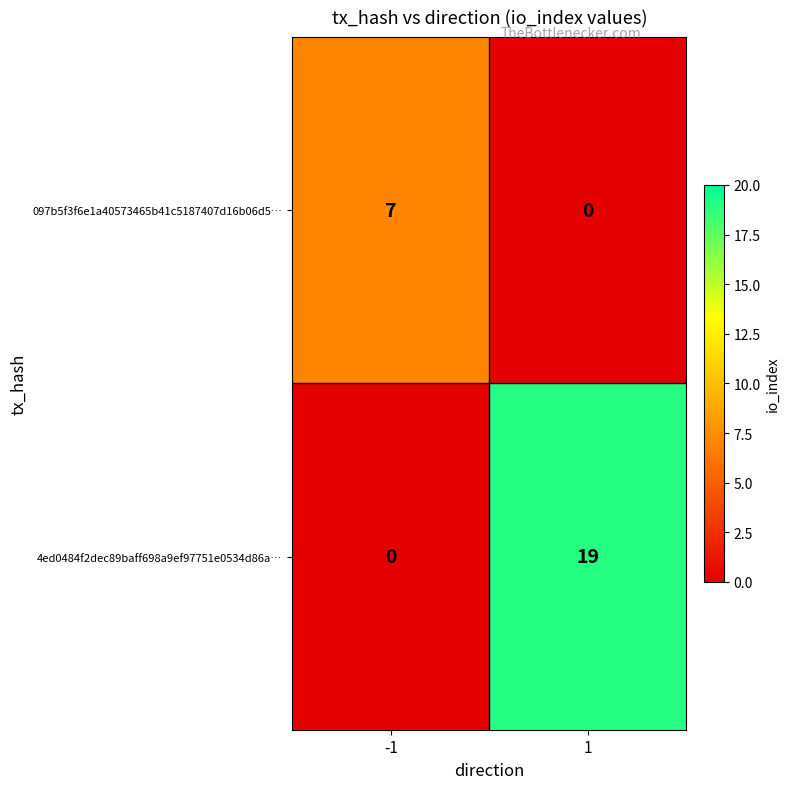

What is the highest value of the 097b5f3f6e1a40573465b41c5187407d16b06d5… series?

7